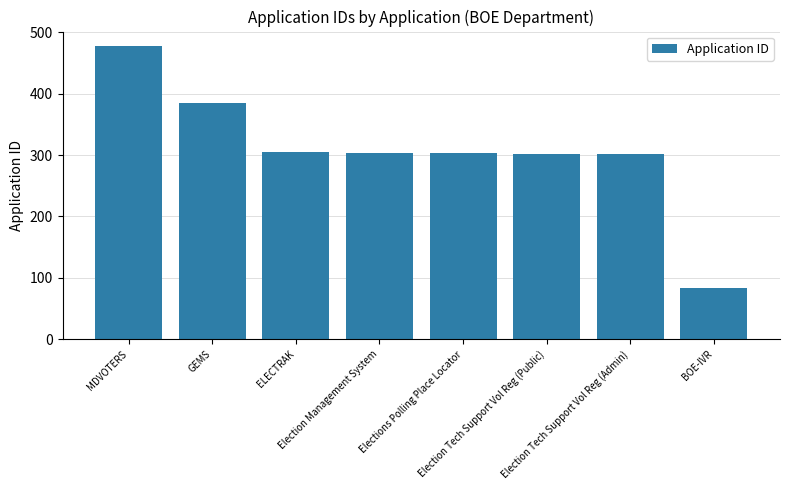

What is the average value?

308